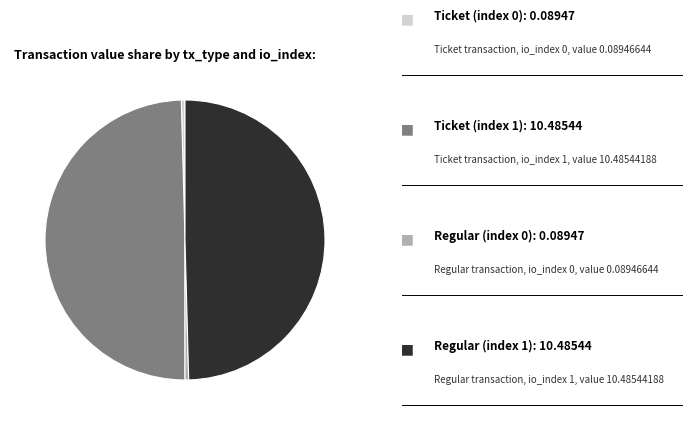

How many segments does this pie chart have?

4